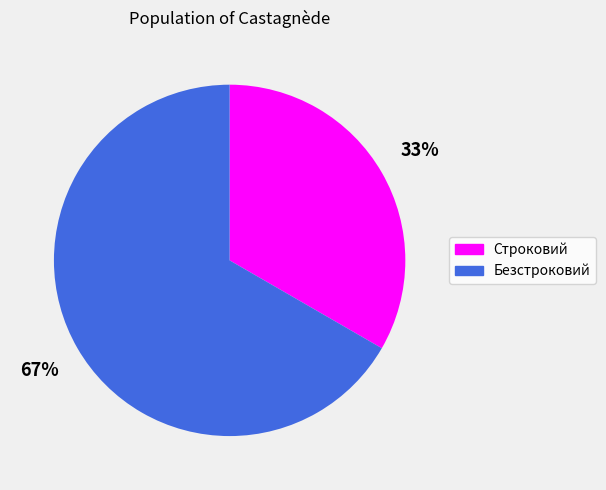

The Строковий slice represents 33% of the pie. True or false?

True